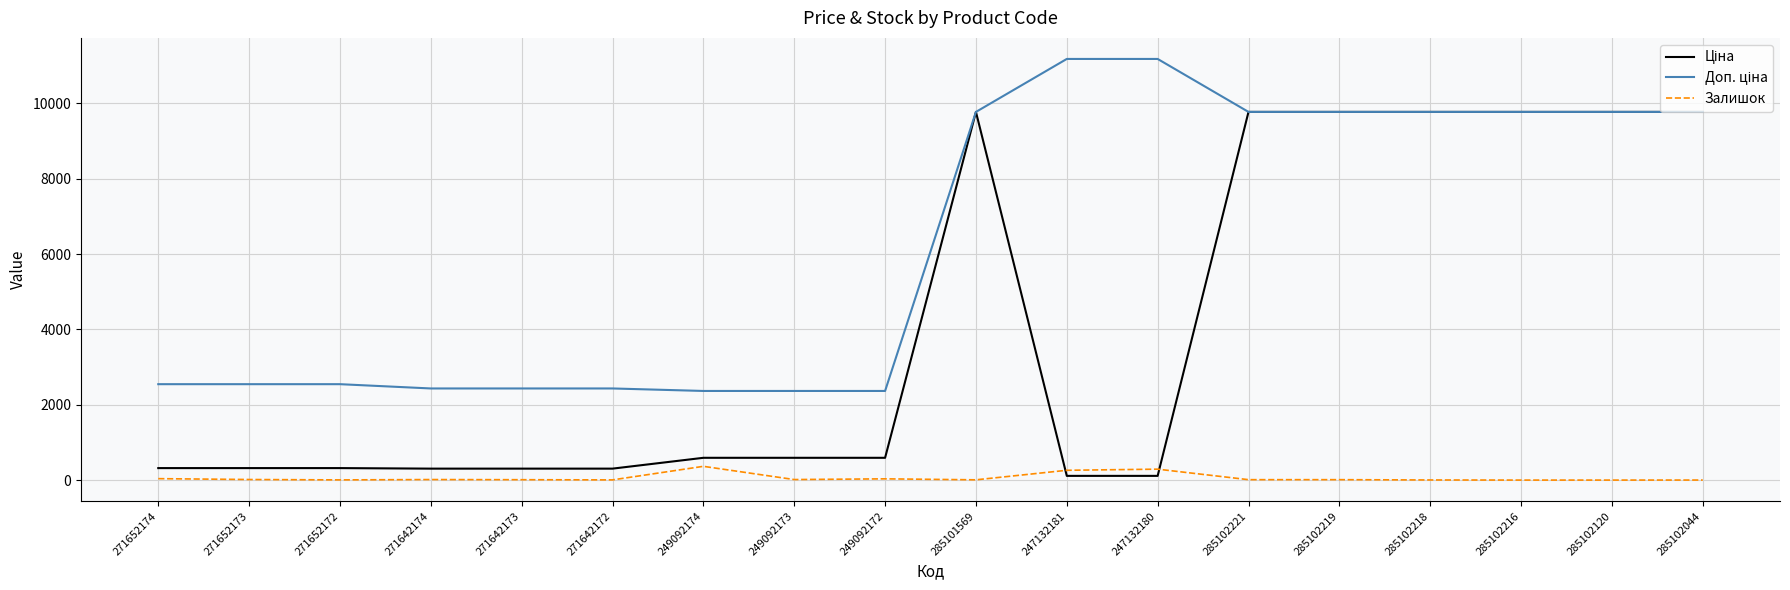

What is the difference between the highest and lowest values at 285102120?

9775.5